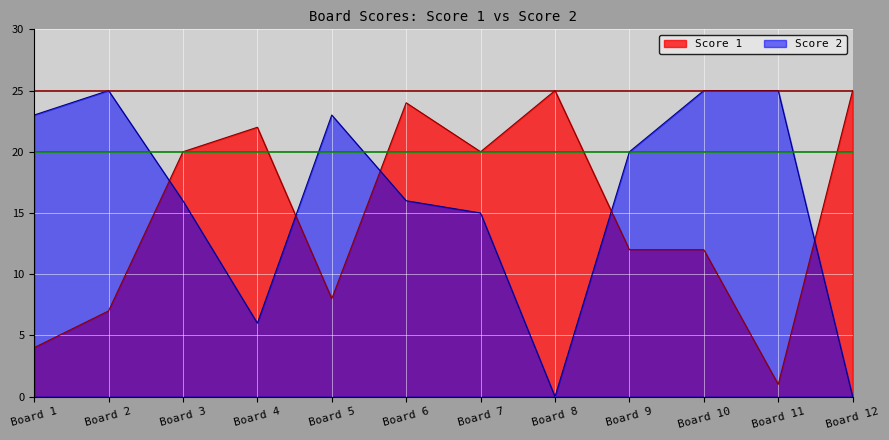

What is the sum of the Score 2 values at Board 10 and Board 7?

40